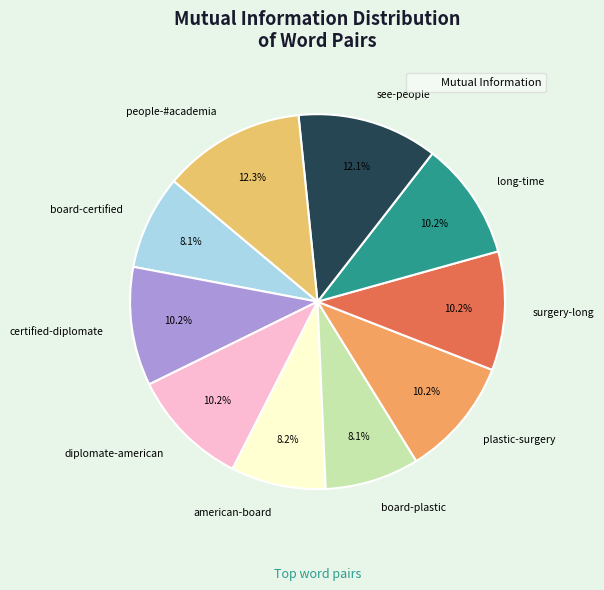

To the nearest percent, what is the combined percentage of board-plastic and plastic-surgery?

18%